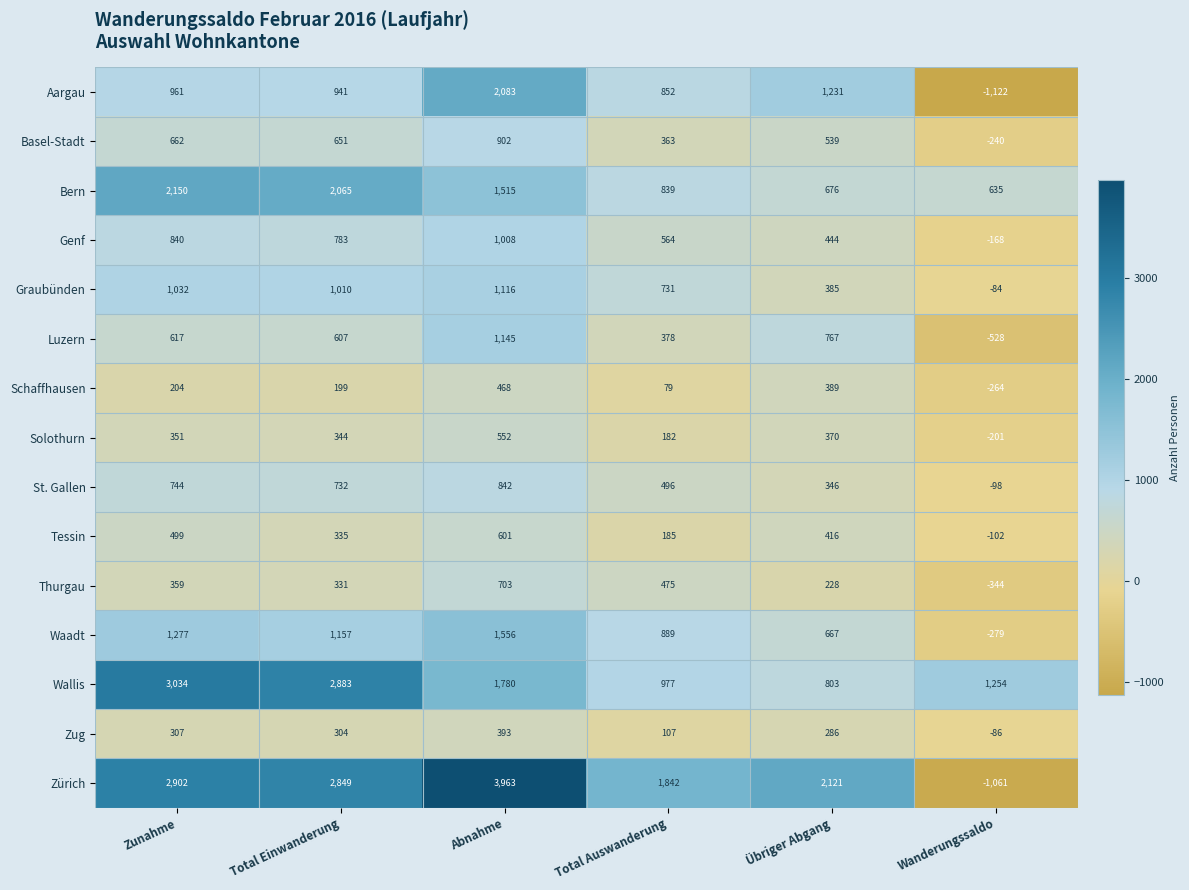

What is the spread (max minus min) of values at Zunahme?

2830